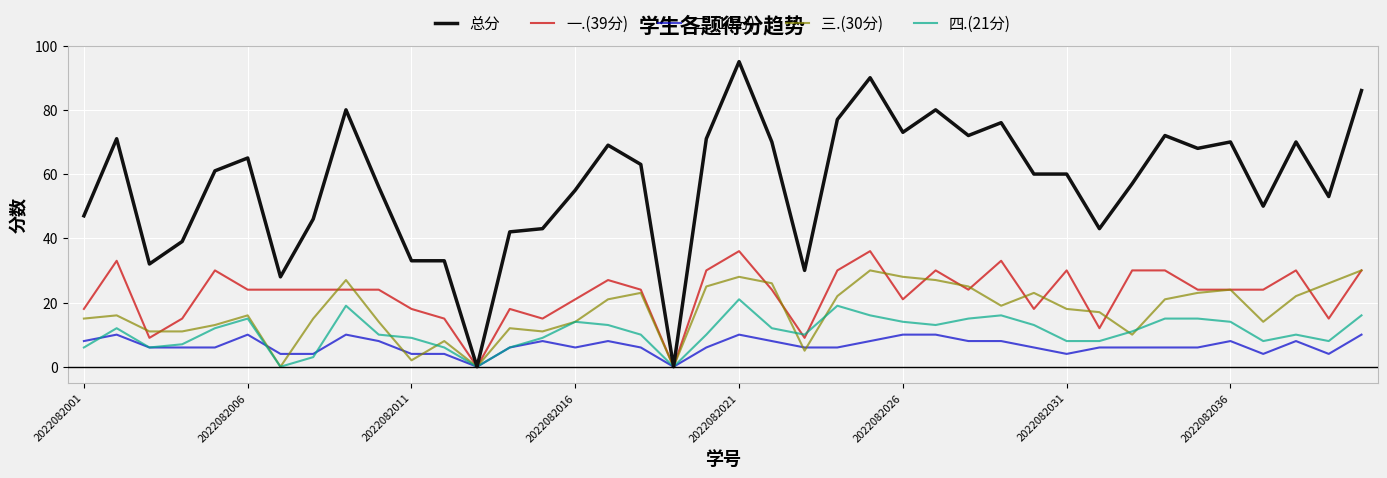

Which series has the widest spread of values?

总分